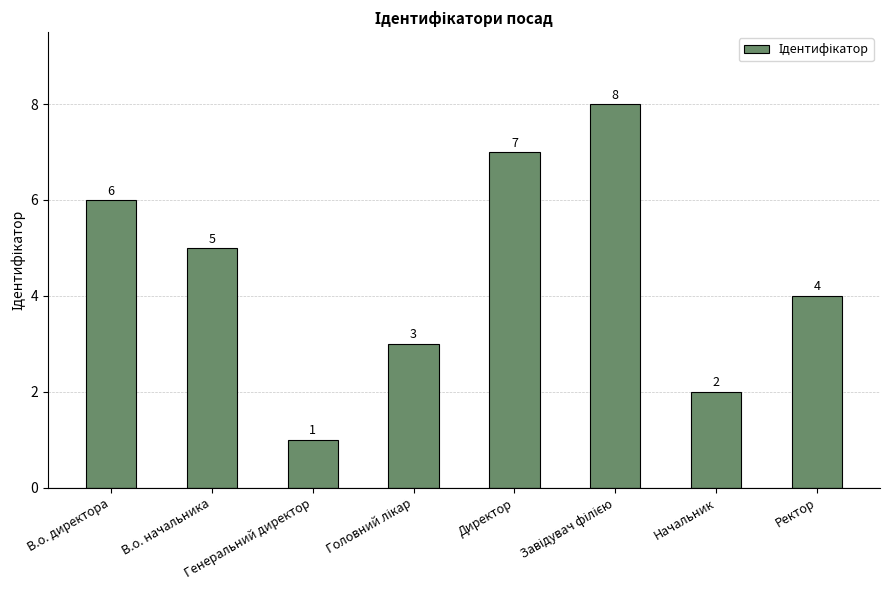

Is it true that the value at В.о. директора is 6?

True